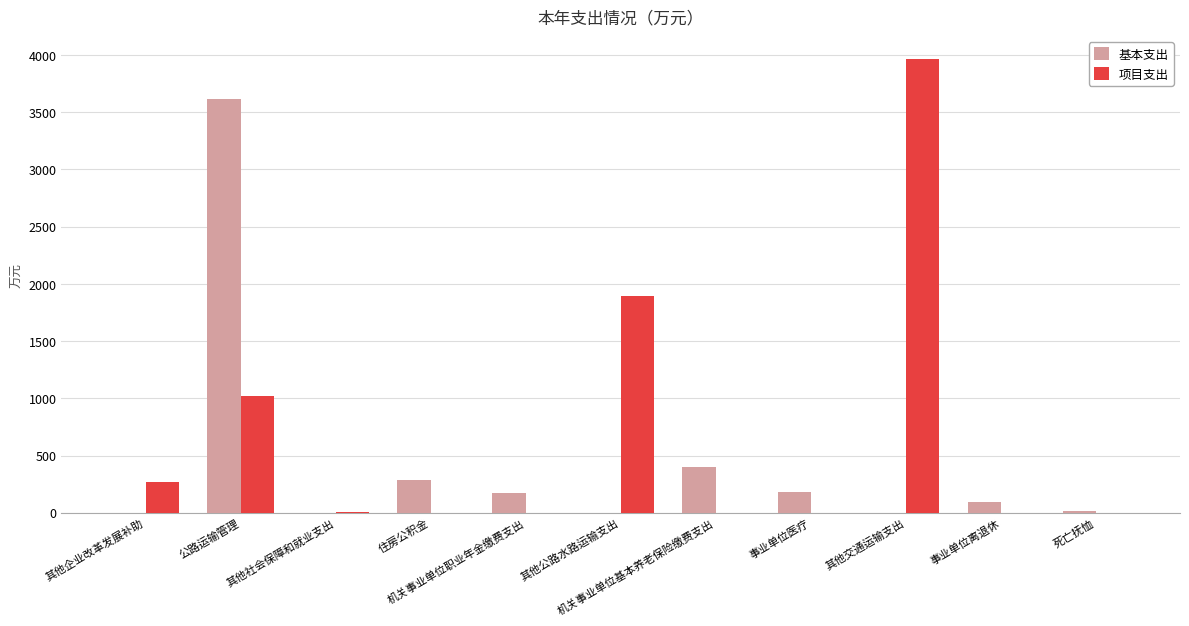

Which series has the largest total across all categories?

项目支出